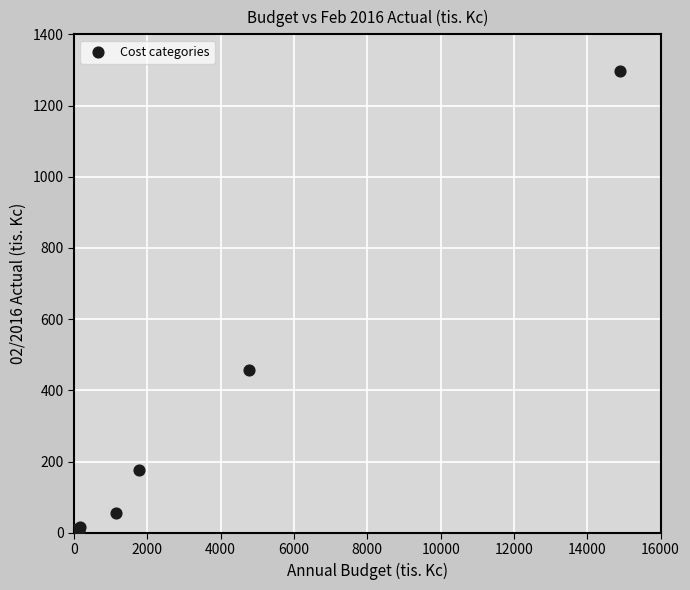

What Y value in the scatter plot is closest to 649?

457.0